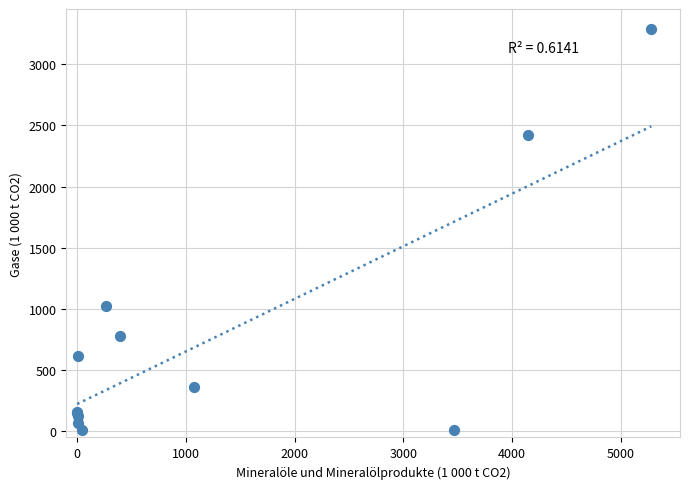

What Y value in the scatter plot is closest to 1646?

1022.1